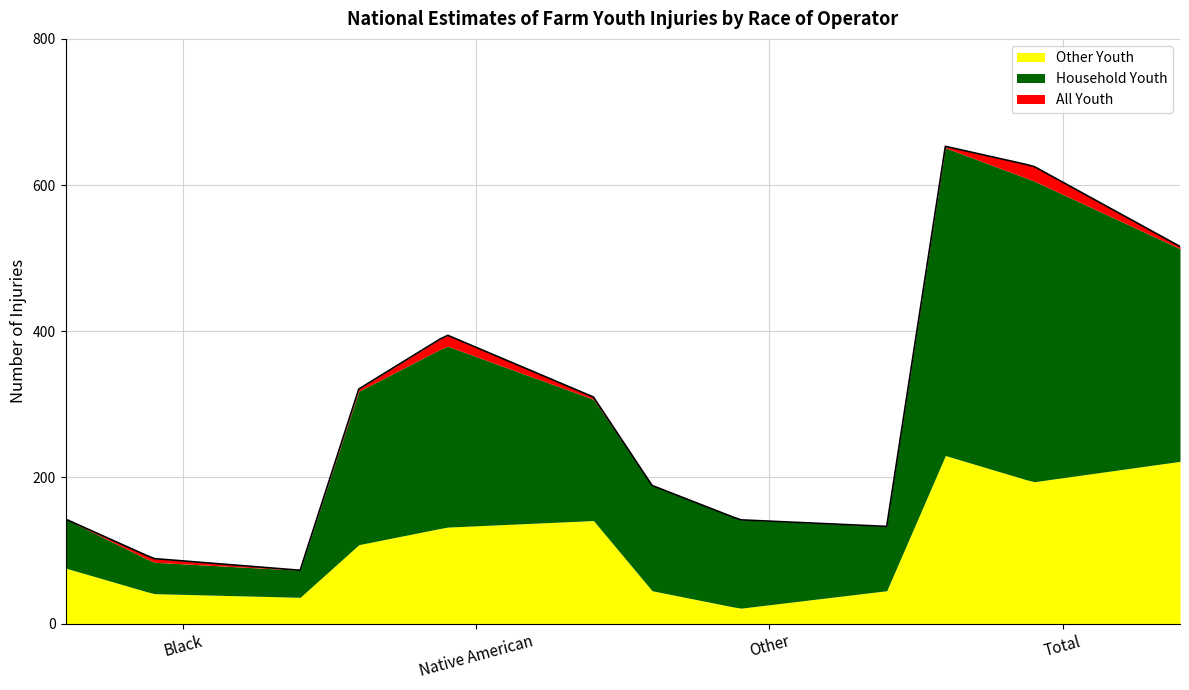

What position from the right is Black?

4